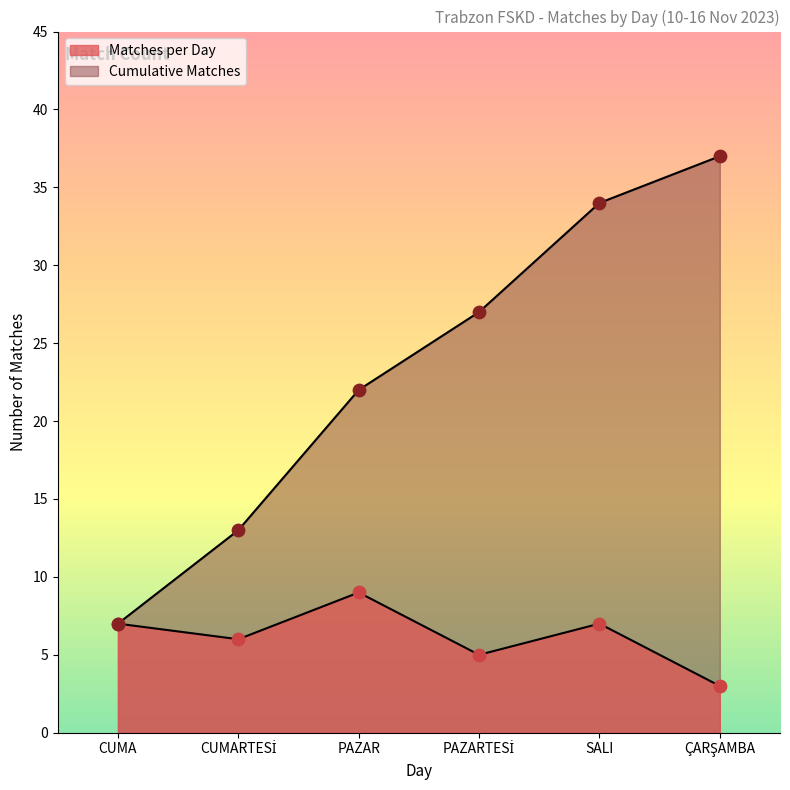

What is the total value across all series at PAZAR?

31